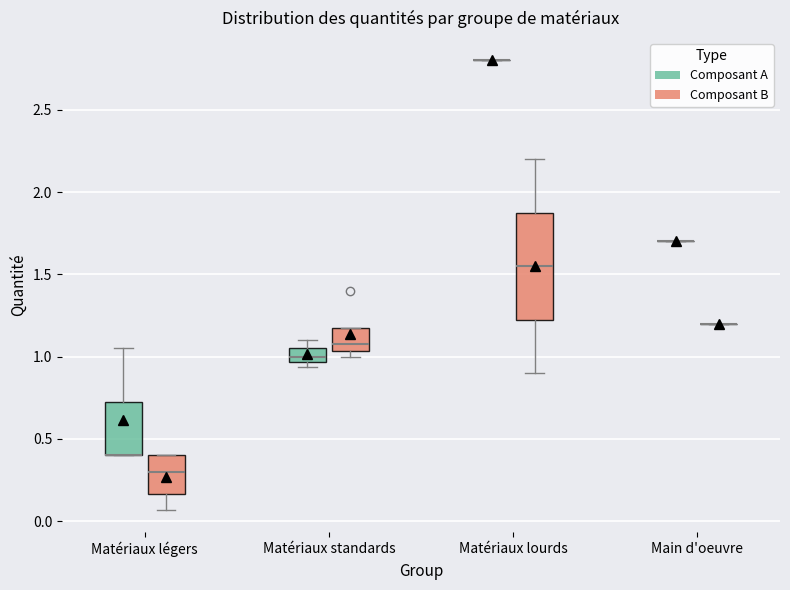

Reading left to right, read every box against the y-axis: the position of its median line, the range the box covers, and the ends of its whiskers. The values are not printed on the chart, so give them approximately, as read against the axis.

Matériaux légers (Composant A): median 0.40 (drawn on the box's lower edge), box 0.40 to 0.75, whiskers 0.40 to 1.05
Matériaux légers (Composant B): median 0.30, box 0.15 to 0.40, whiskers 0.05 to 0.40
Matériaux standards (Composant A): median 1.00, box 0.95 to 1.05, whiskers 0.95 (just below the box's lower edge) to 1.10
Matériaux standards (Composant B): median 1.10, box 1.05 to 1.20, whiskers 1.00 to 1.20
Matériaux lourds (Composant A): box collapsed to a line at 2.80, whiskers 2.80 to 2.80
Matériaux lourds (Composant B): median 1.55, box 1.25 to 1.90, whiskers 0.90 to 2.20
Main d'oeuvre (Composant A): box collapsed to a line at 1.70, whiskers 1.70 to 1.70
Main d'oeuvre (Composant B): box collapsed to a line at 1.20, whiskers 1.20 to 1.20